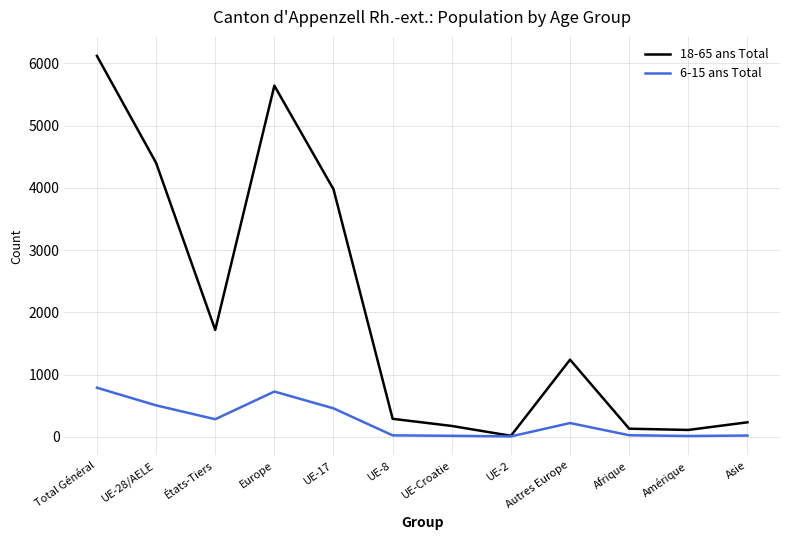

Does the chart display data point markers on the line(s)?

No